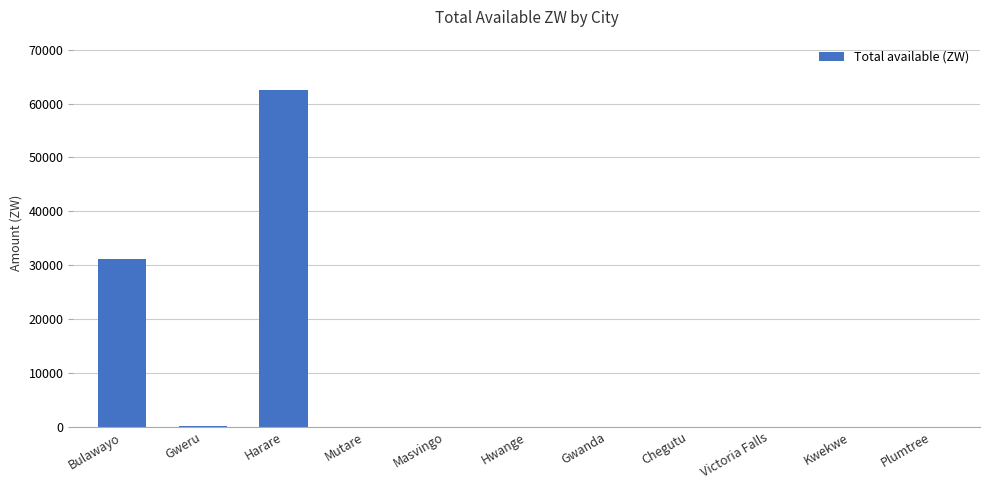

What is the sum of all values?

93727.7